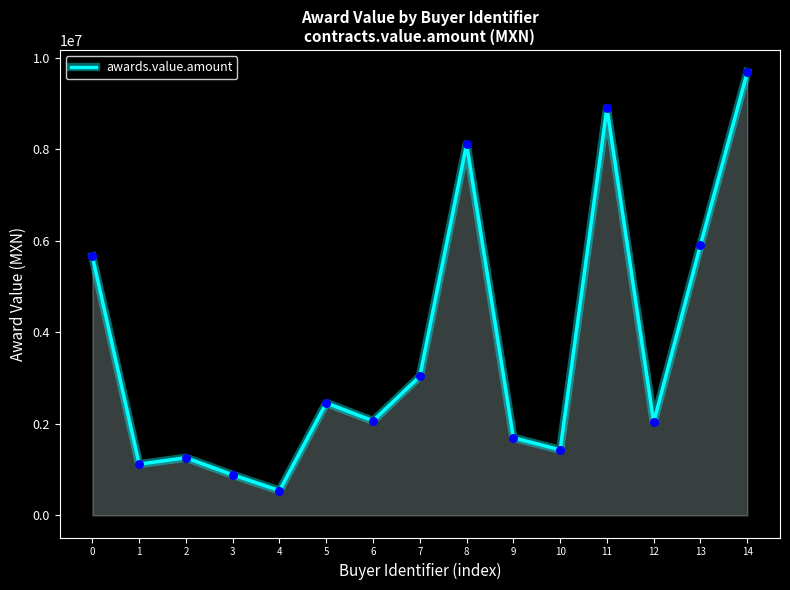

What is the ratio of the value at 7 to the value at 9?

1.8